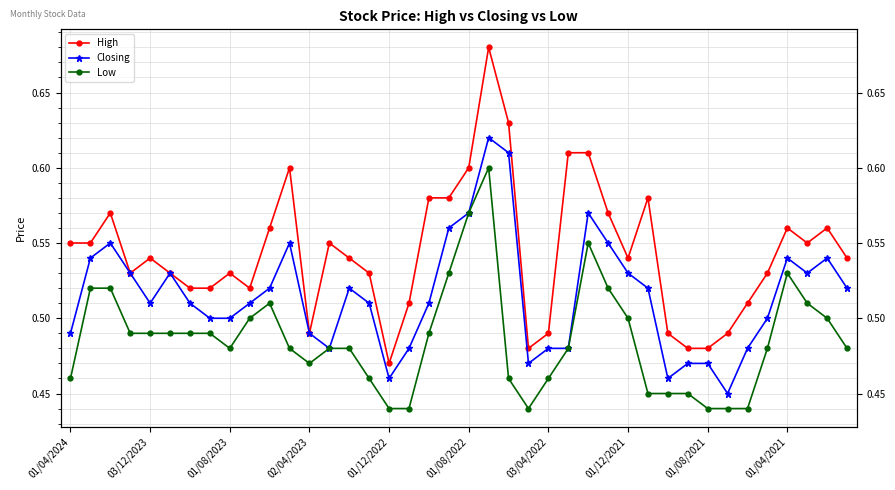

Between 03/04/2022 and 20, which series saw the biggest shift?

High